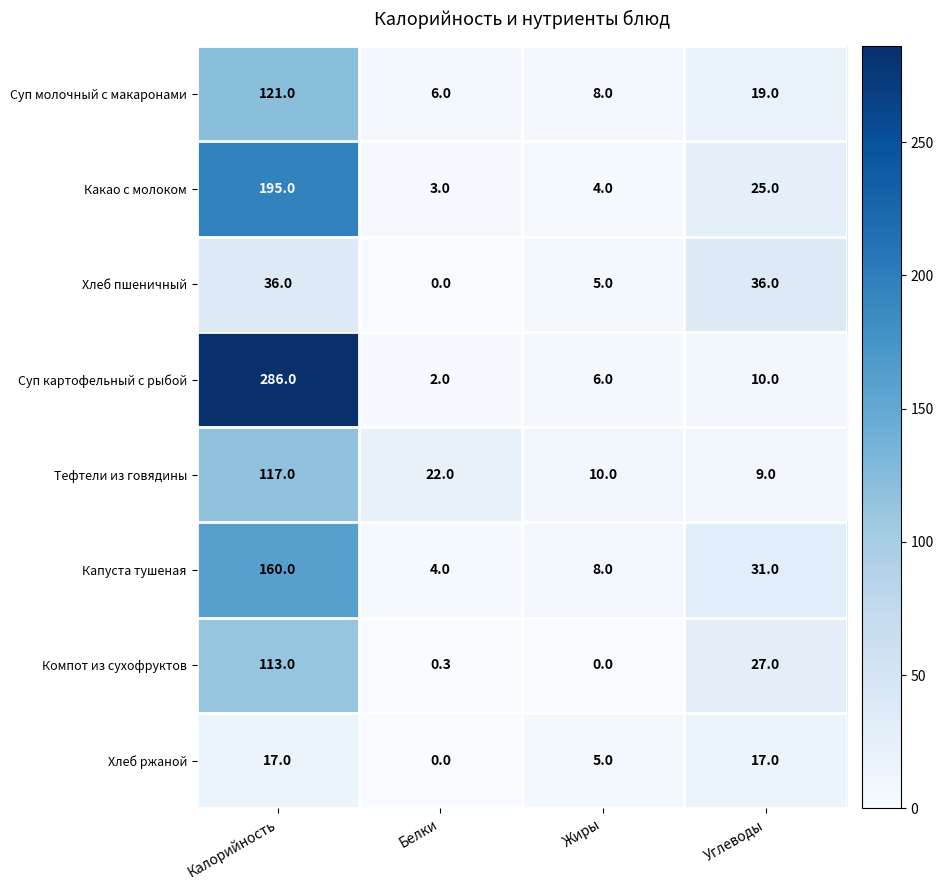

At how many categories does at least one series exceed 5?

4